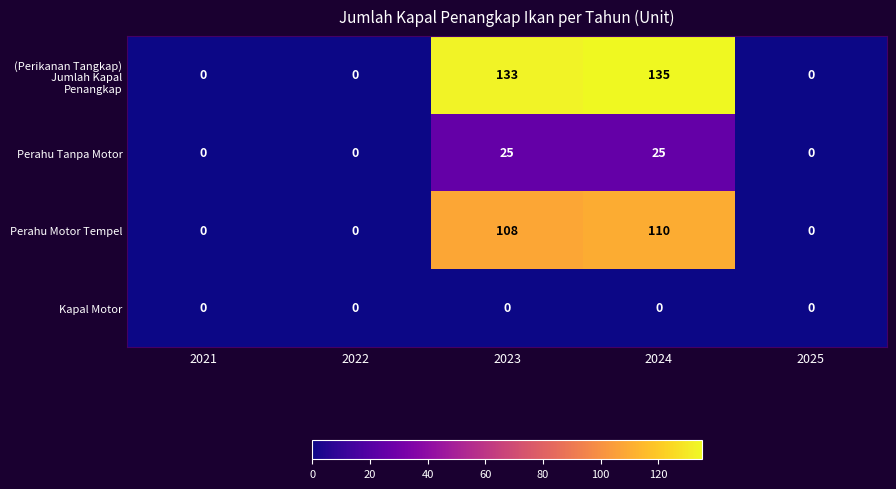

Reading left to right, transcribe all the data shown in this chart.

(Perikanan Tangkap) Jumlah Kapal Penangkap: 2021=0	2022=0	2023=133	2024=135	2025=0
Perahu Tanpa Motor: 2021=0	2022=0	2023=25	2024=25	2025=0
Perahu Motor Tempel: 2021=0	2022=0	2023=108	2024=110	2025=0
Kapal Motor: 2021=0	2022=0	2023=0	2024=0	2025=0